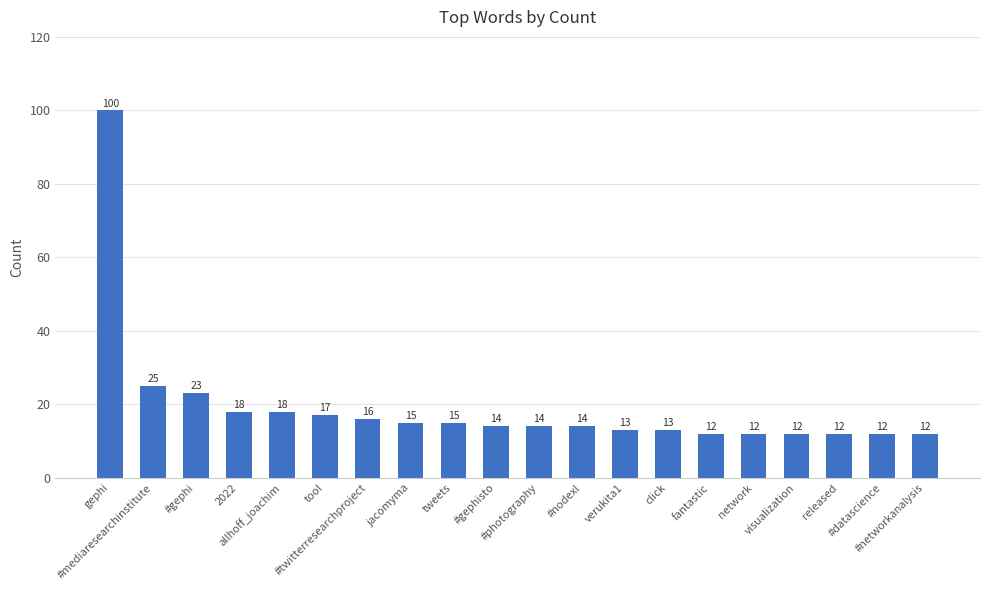

What is the greatest value displayed?

100